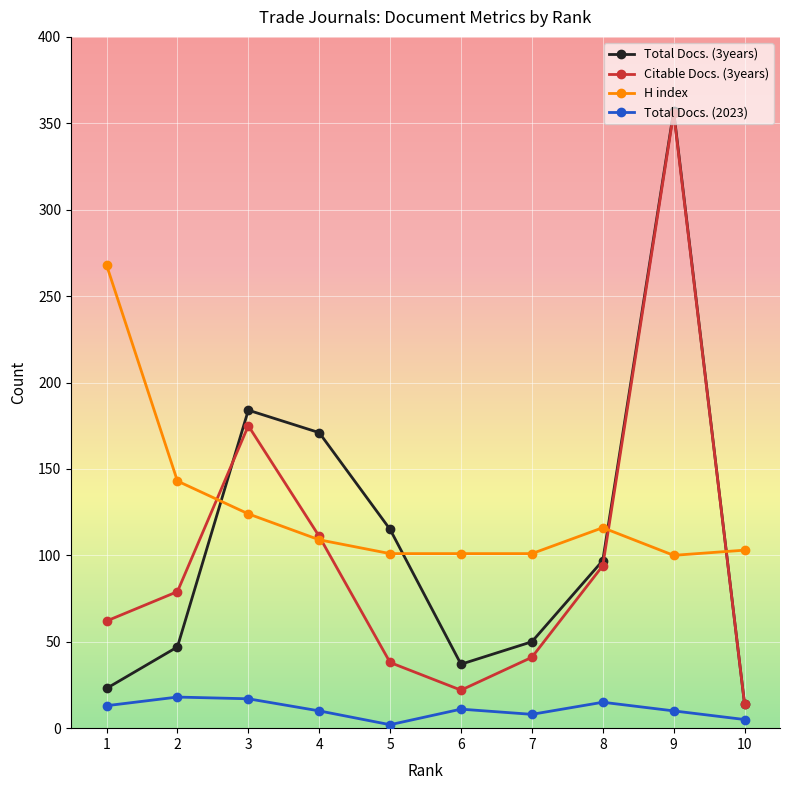

What is the sum of the Citable Docs. (3years) values at 5 and 4?

149